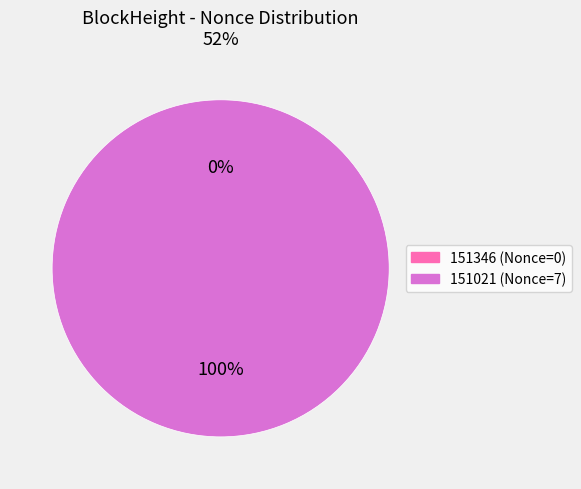

To the nearest percent, what is the difference between the largest and smallest slice percentages?

100%